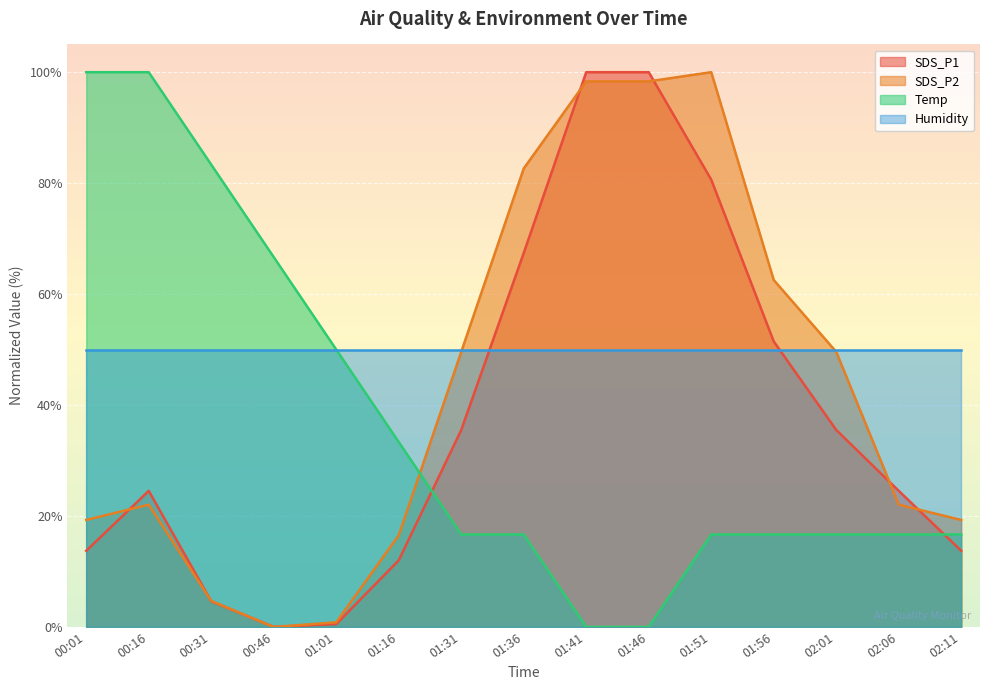

What is the difference between the second highest and minimum values in the SDS_P2 series?

98.3